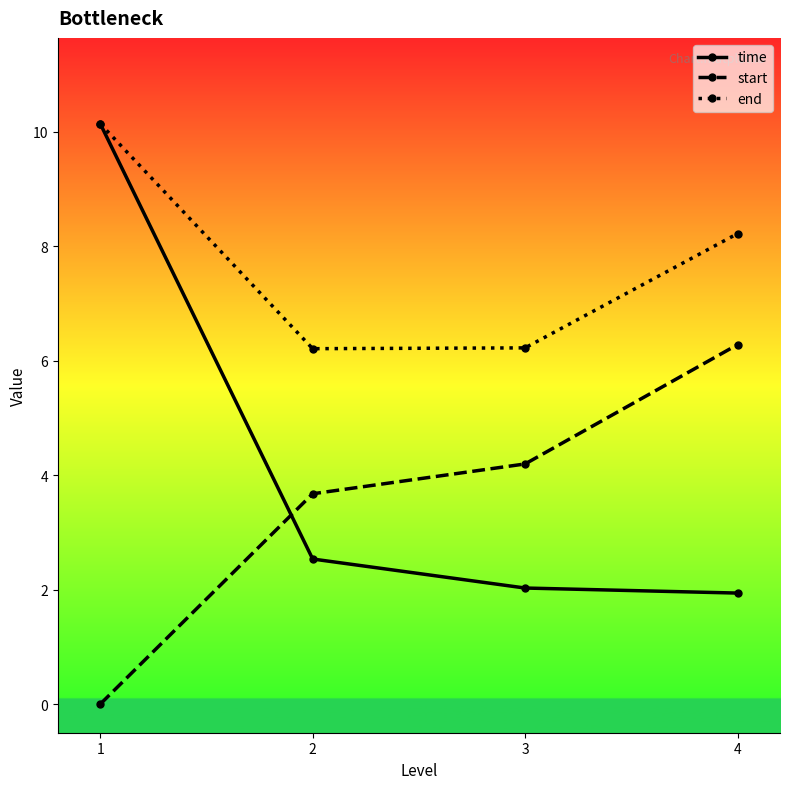

Where is end nearest to the value 8?

4